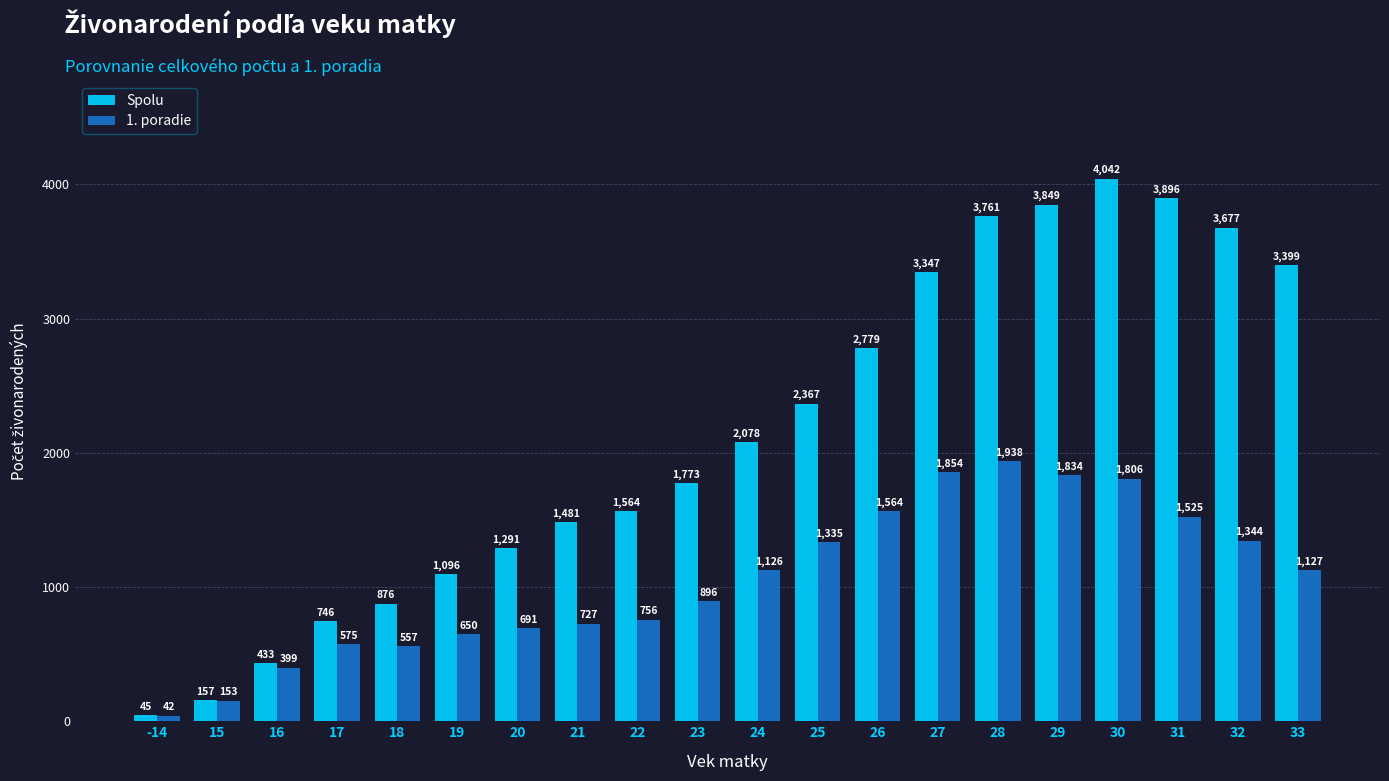

Reading left to right, transcribe all the data shown in this chart.

Spolu: 45	157	433	746	876	1096	1291	1481	1564	1773	2078	2367	2779	3347	3761	3849	4042	3896	3677	3399
1. poradie: 42	153	399	575	557	650	691	727	756	896	1126	1335	1564	1854	1938	1834	1806	1525	1344	1127